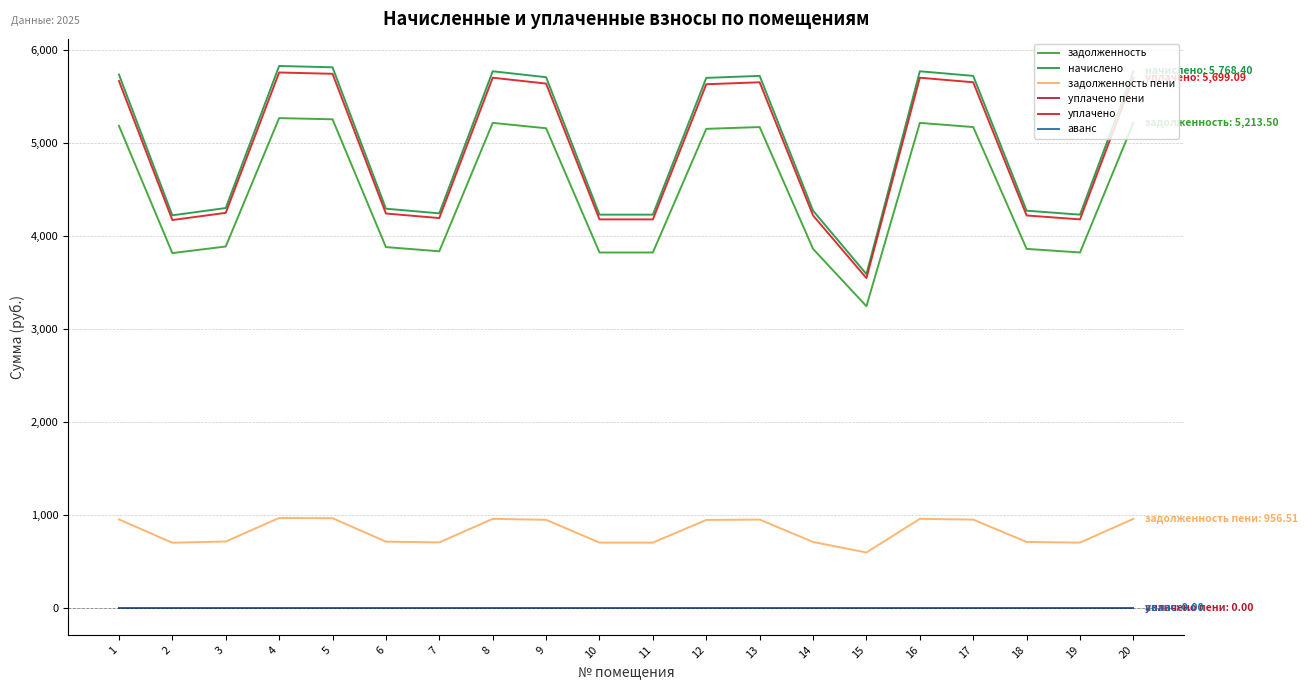

Does the chart display data point markers on the line(s)?

No